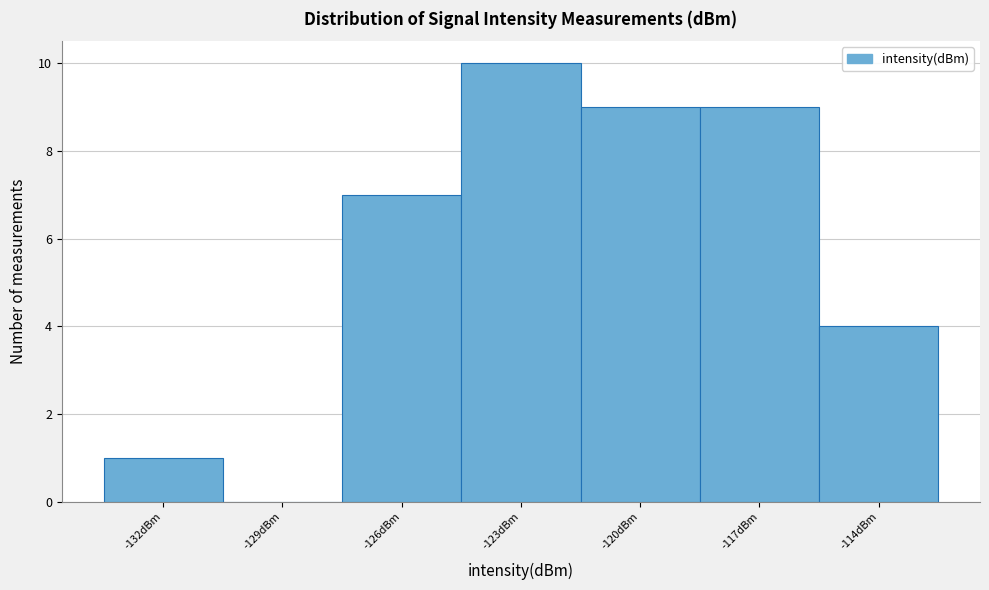

Reading left to right, what are all the values shown in this chart?

-132dBm=1	-129dBm=0	-126dBm=7	-123dBm=10	-120dBm=9	-117dBm=9	-114dBm=4